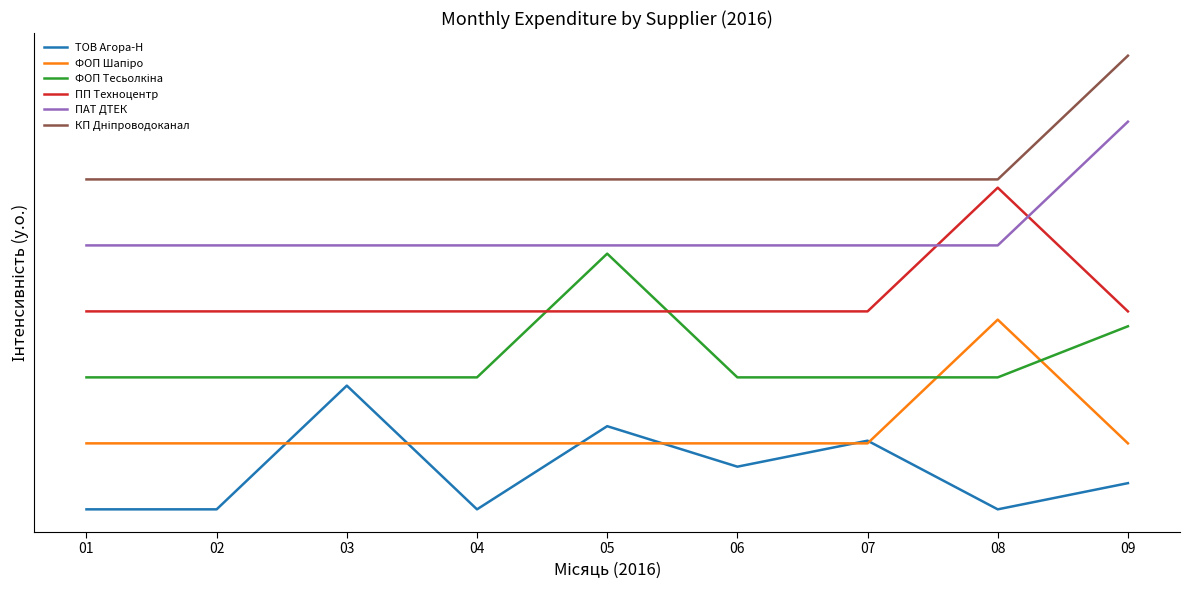

At which label does ПП Техноцентр reach its minimum?

01